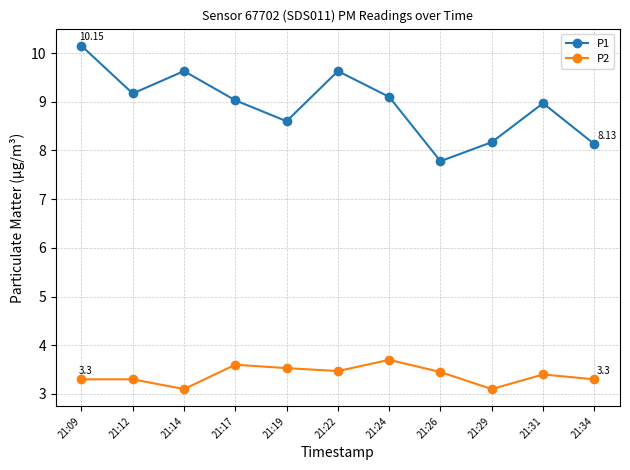

At how many categories does at least one series exceed 8?

10